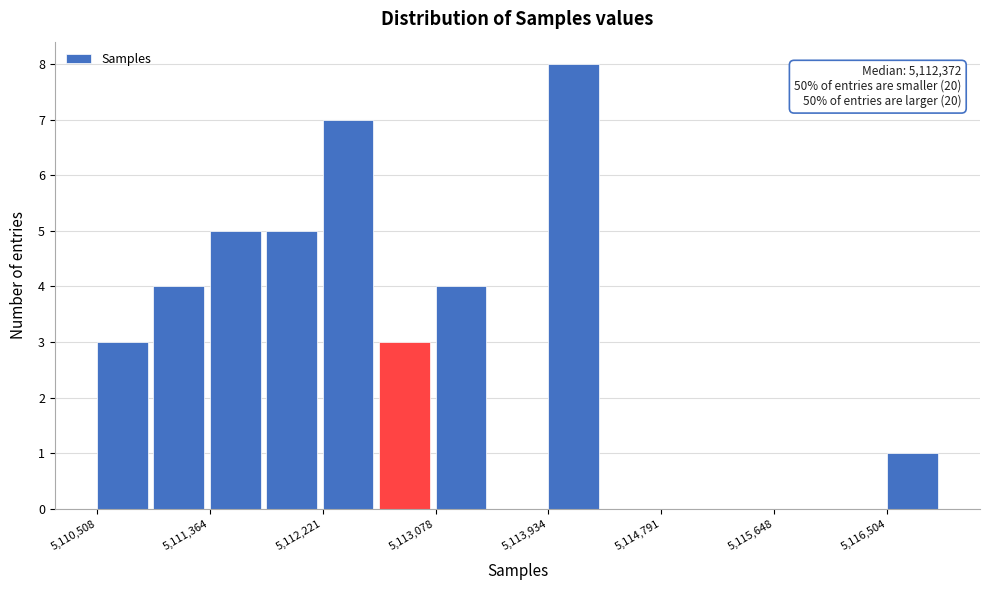

Which range on the x-axis has the tallest bar?

5113900 to 5114400